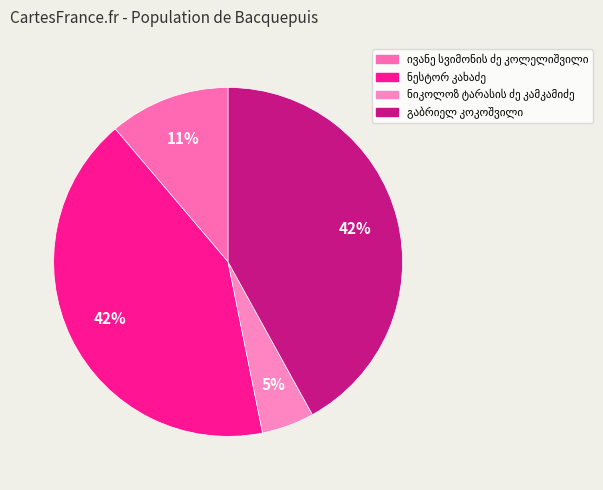

Is there a majority slice in this chart?

No